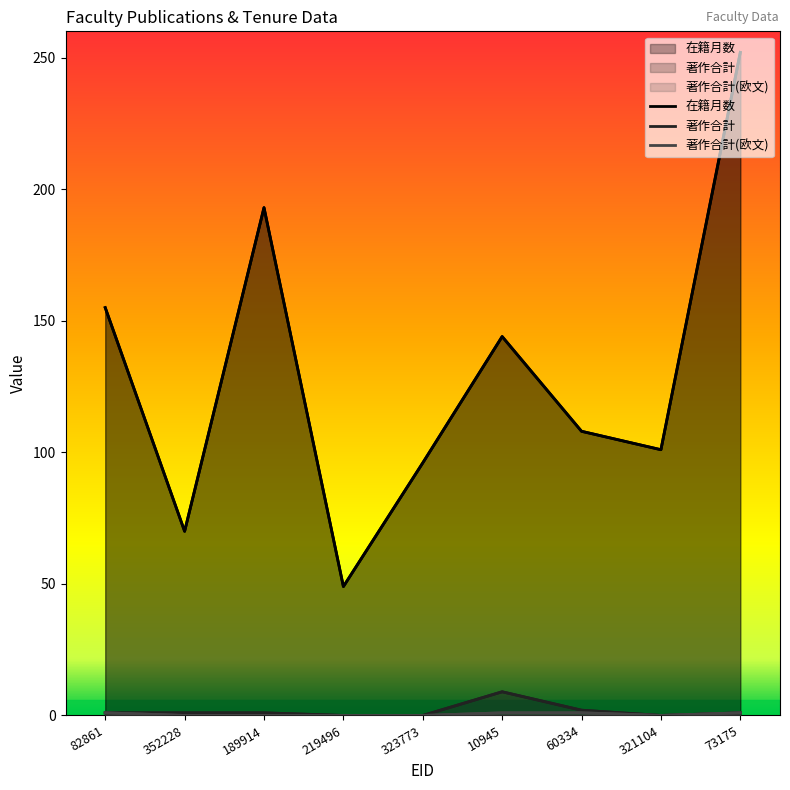

What value does the 著作合計 series have at 352228?

1